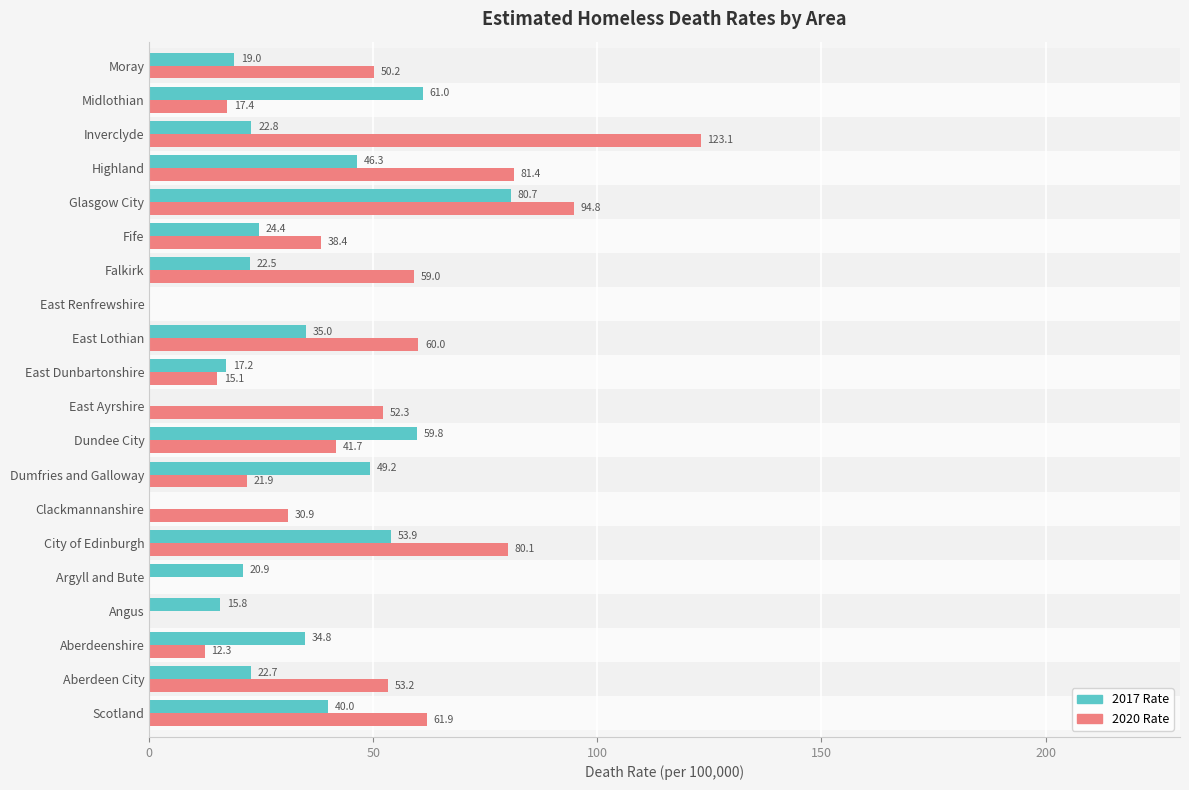

At which category does the chart reach its peak across all series?

Inverclyde